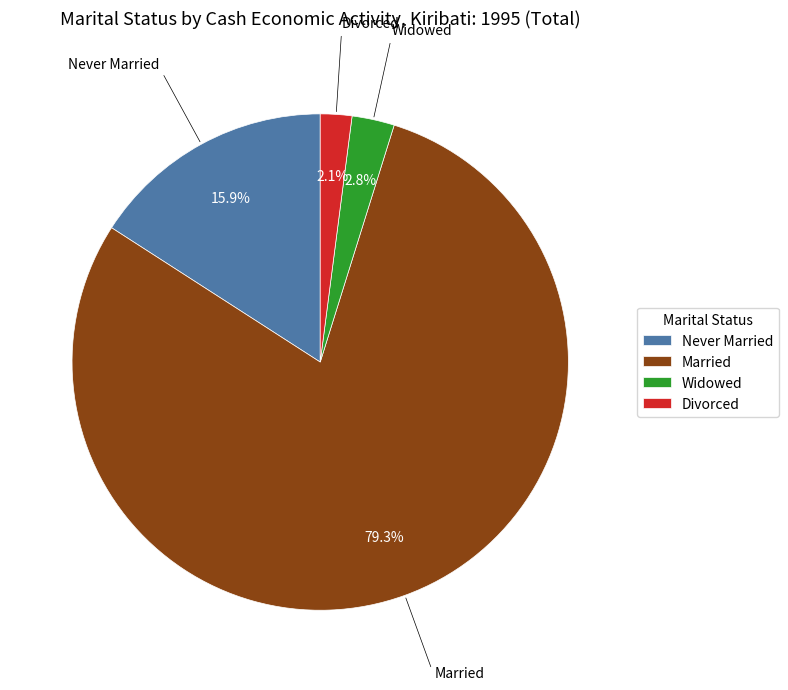

What percentage is NOT represented by Widowed?

97.2%